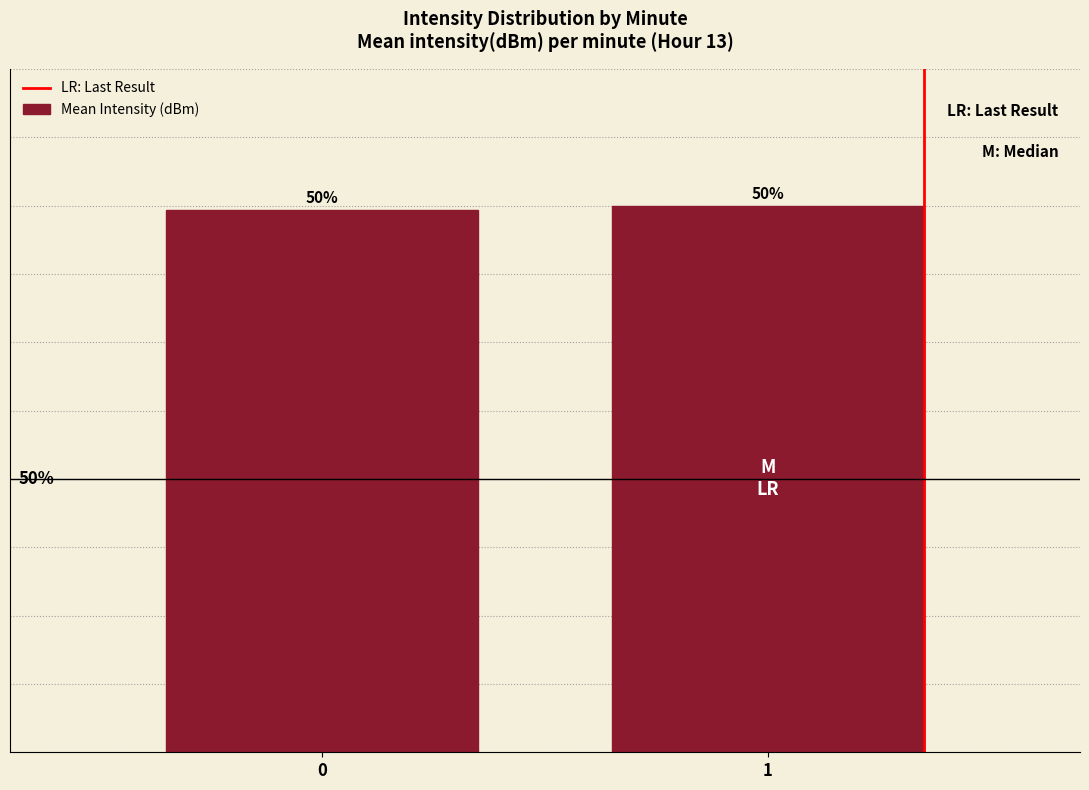

Count the number of categories in the chart.

2